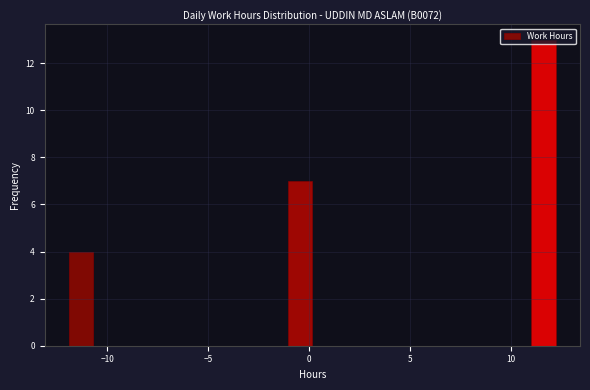

Around what value on the x-axis is the tallest bar? Give the approximate position of its centre, as read against the axis.

11.5